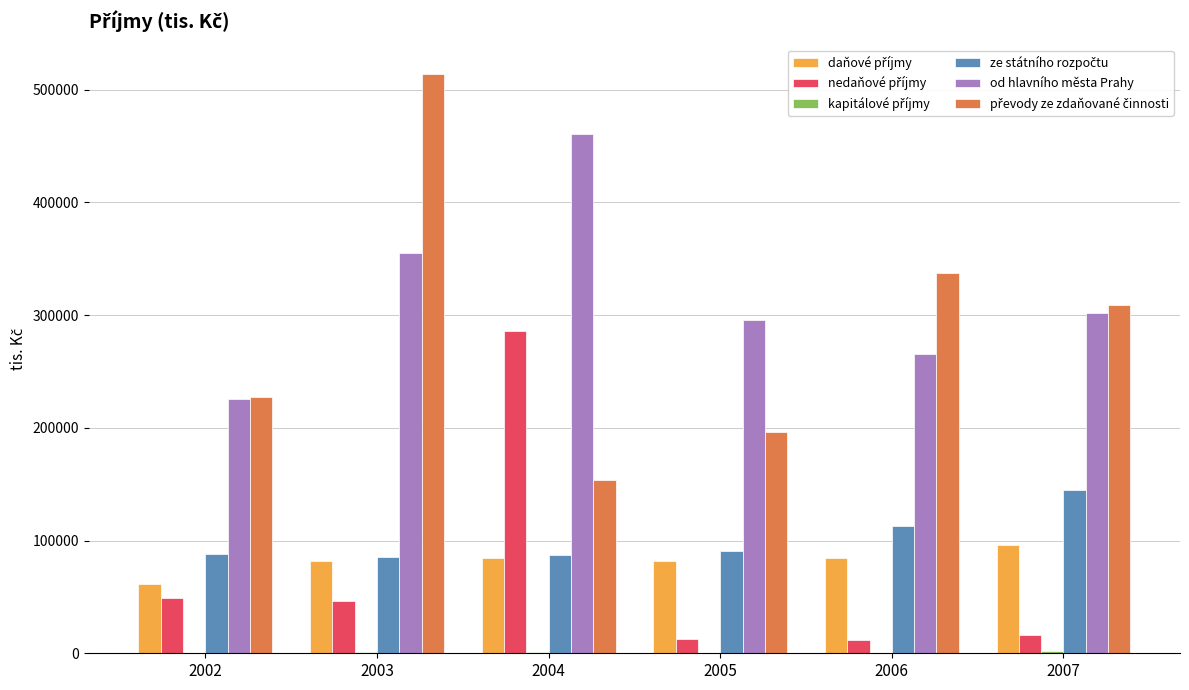

Count the number of data series in this chart.

6